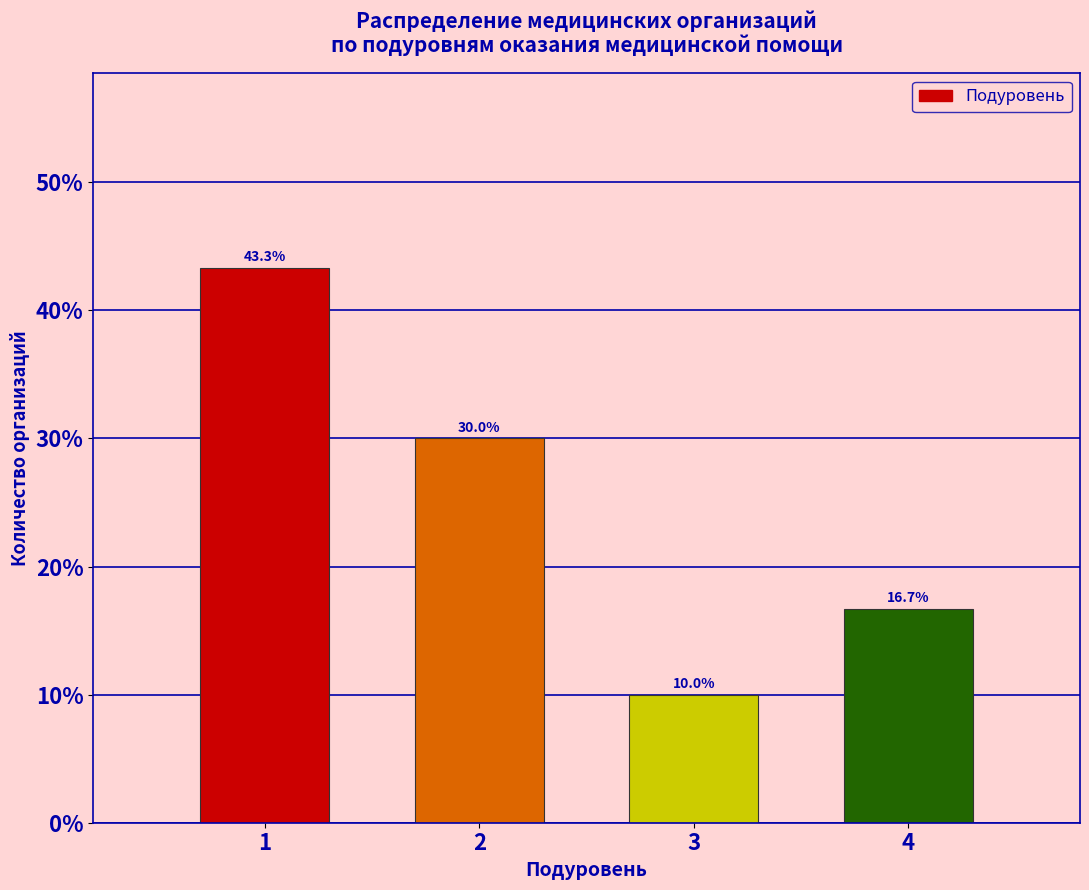

Reading right to left, what are all the values shown in this chart?

4=16.7	3=10.0	2=30.0	1=43.3